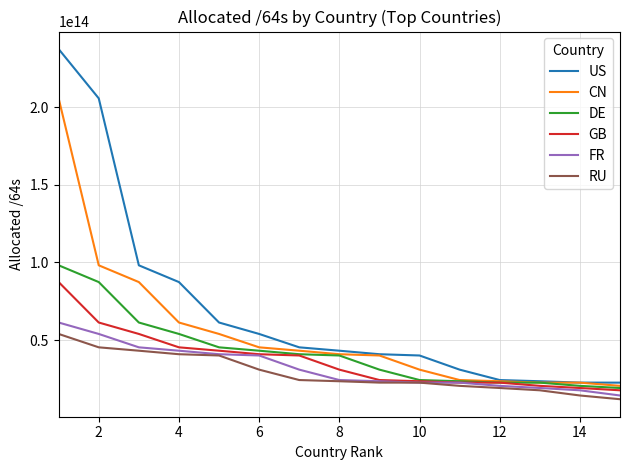

Which series has the largest total across all categories?

US